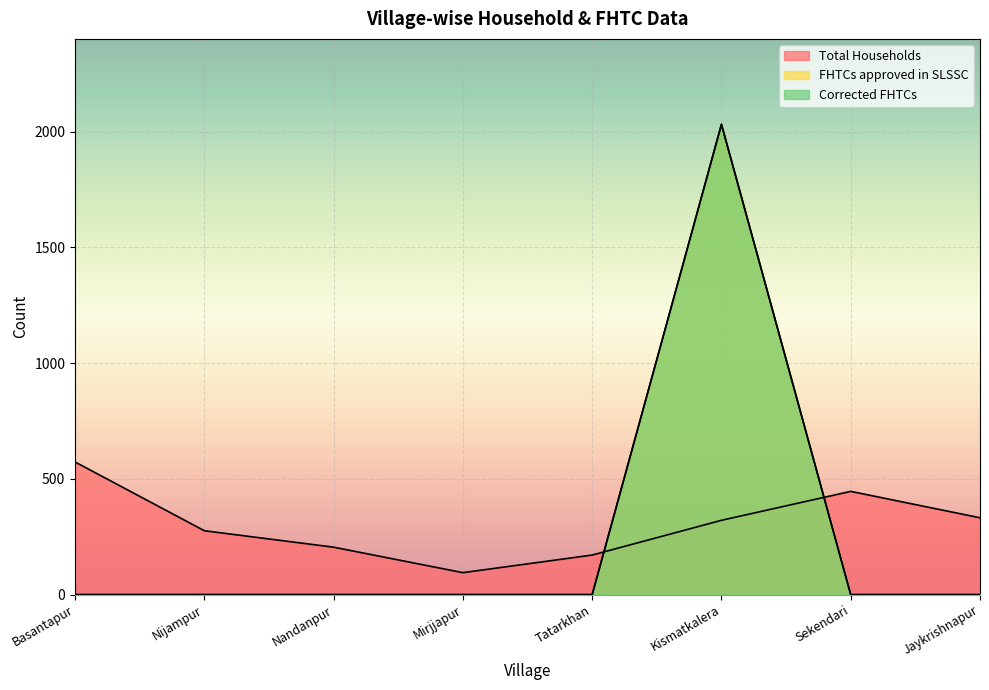

What is the difference between the maximum and minimum values in the Corrected FHTCs series?

2031